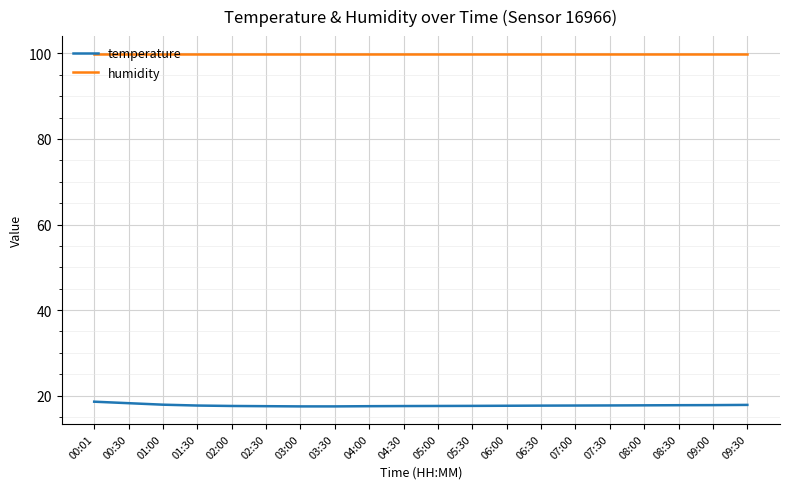

The humidity series shows 99.9 at 03:00. True or false?

True